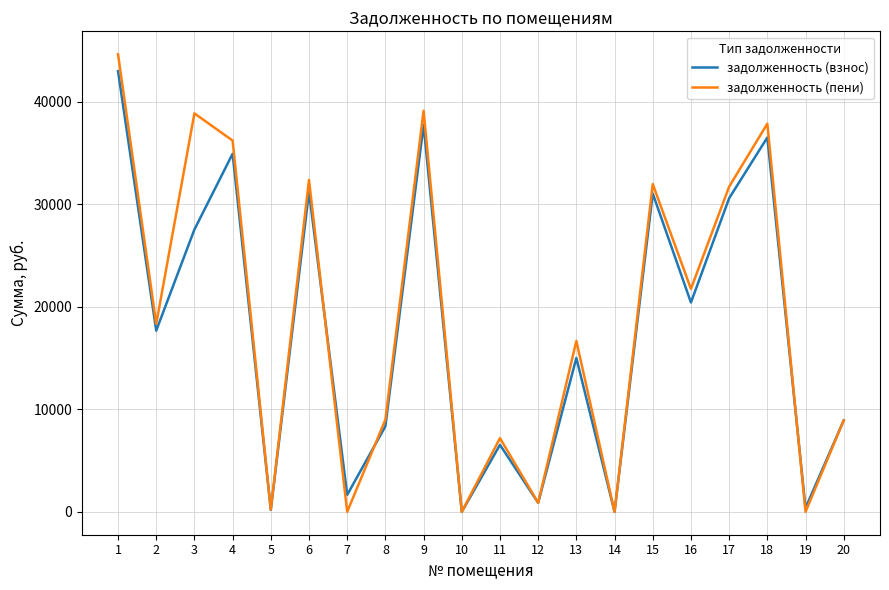

The value of задолженность (взнос) at 18 is 49040.6. True or false?

False